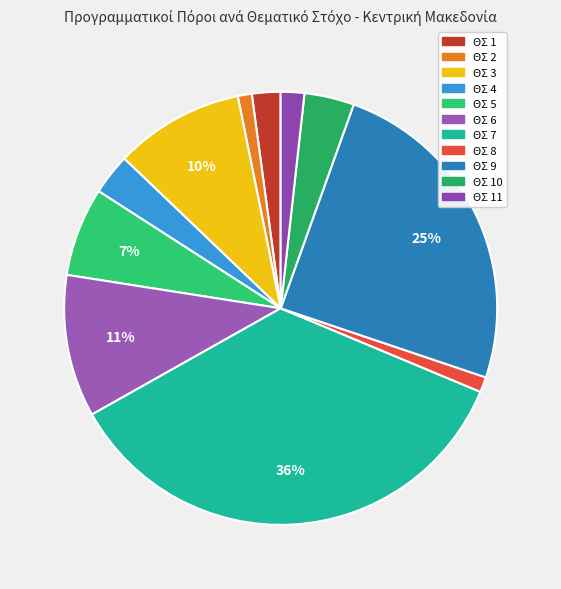

How many slices are in this pie chart?

11